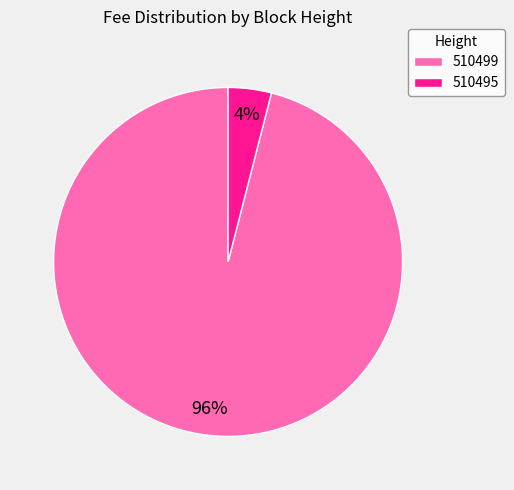

Which has a higher value, 510495 or 510499?

510499